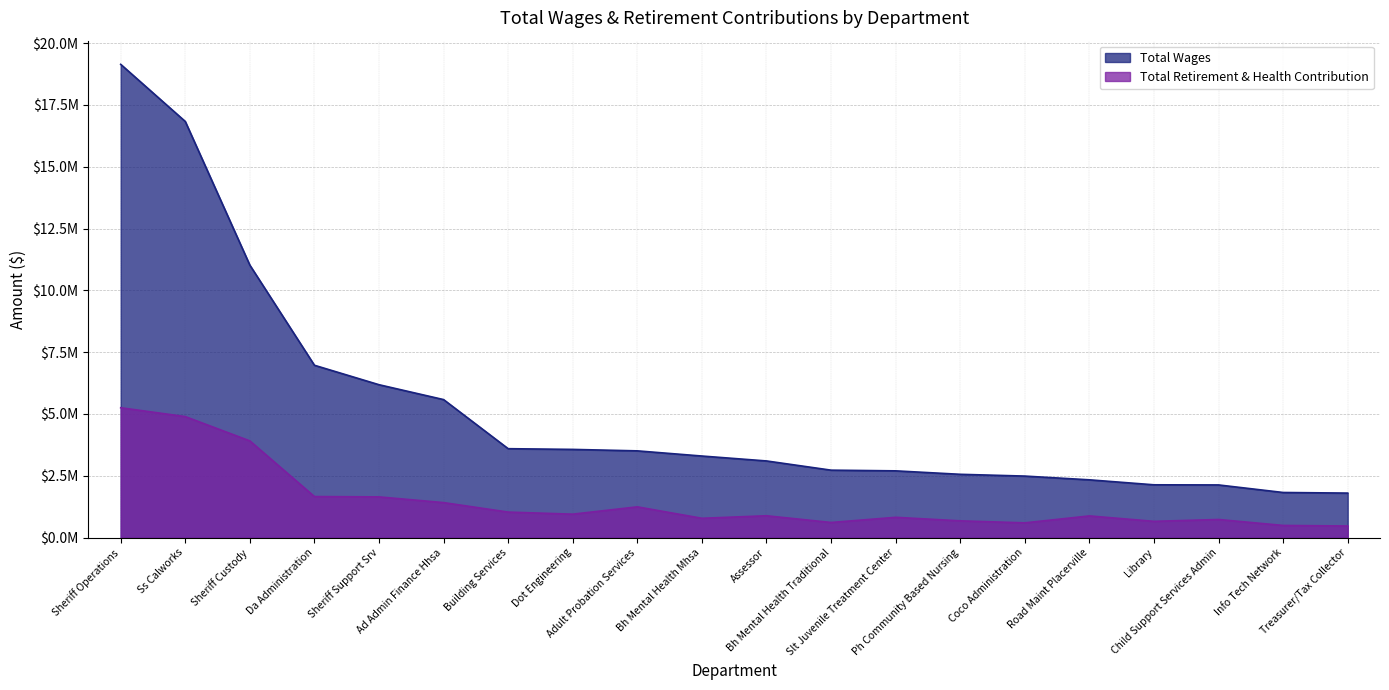

Rank the series at Building Services from lowest to highest value.

Total Retirement & Health Contribution, Total Wages